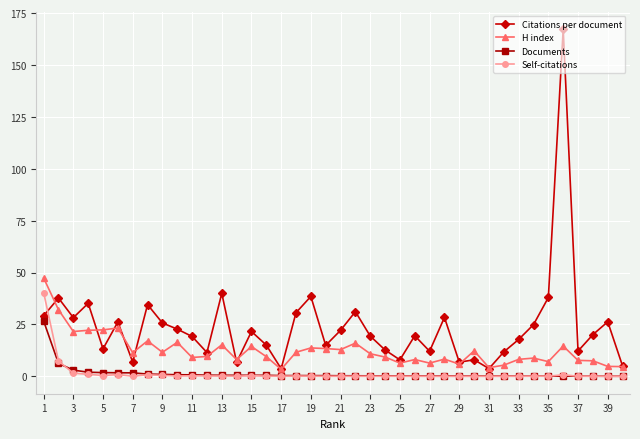

What is the value of the Citations per document point at the 39th from the left?

26.3